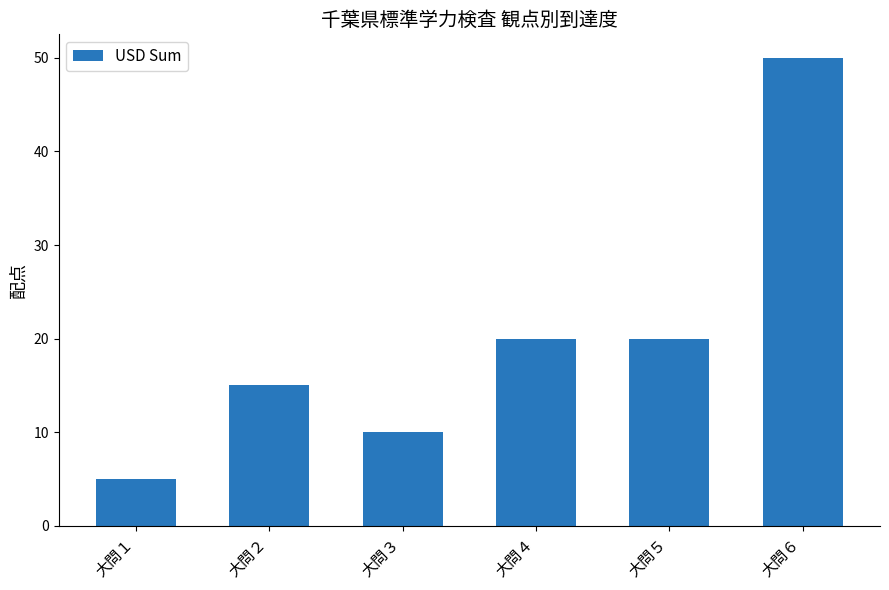

Is it true that the value at 大問４ is 26?

False